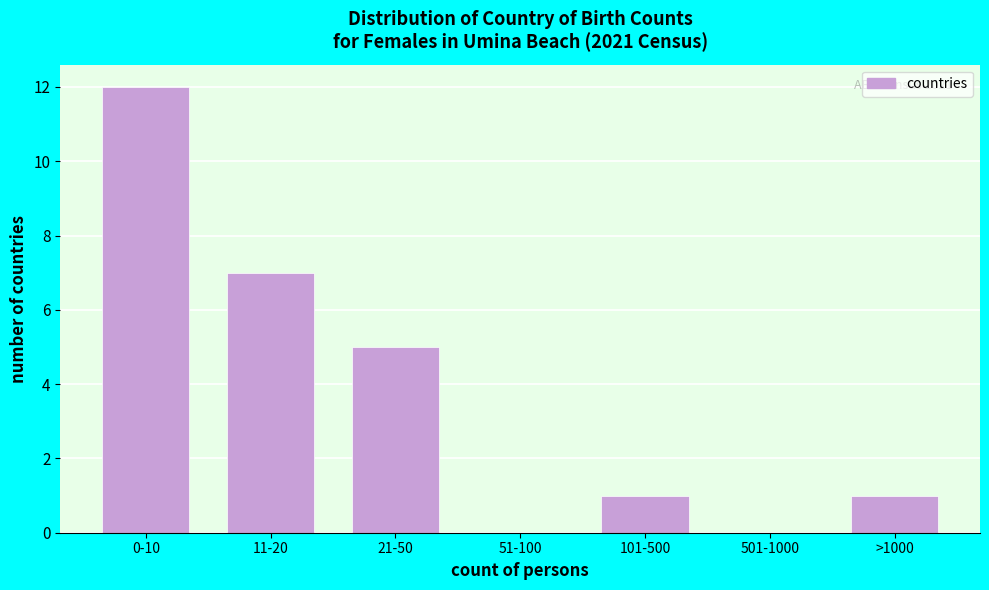

Reading left to right, list all the values displayed in this chart.

0-10=12	11-20=7	21-50=5	51-100=0	101-500=1	501-1000=0	>1000=1